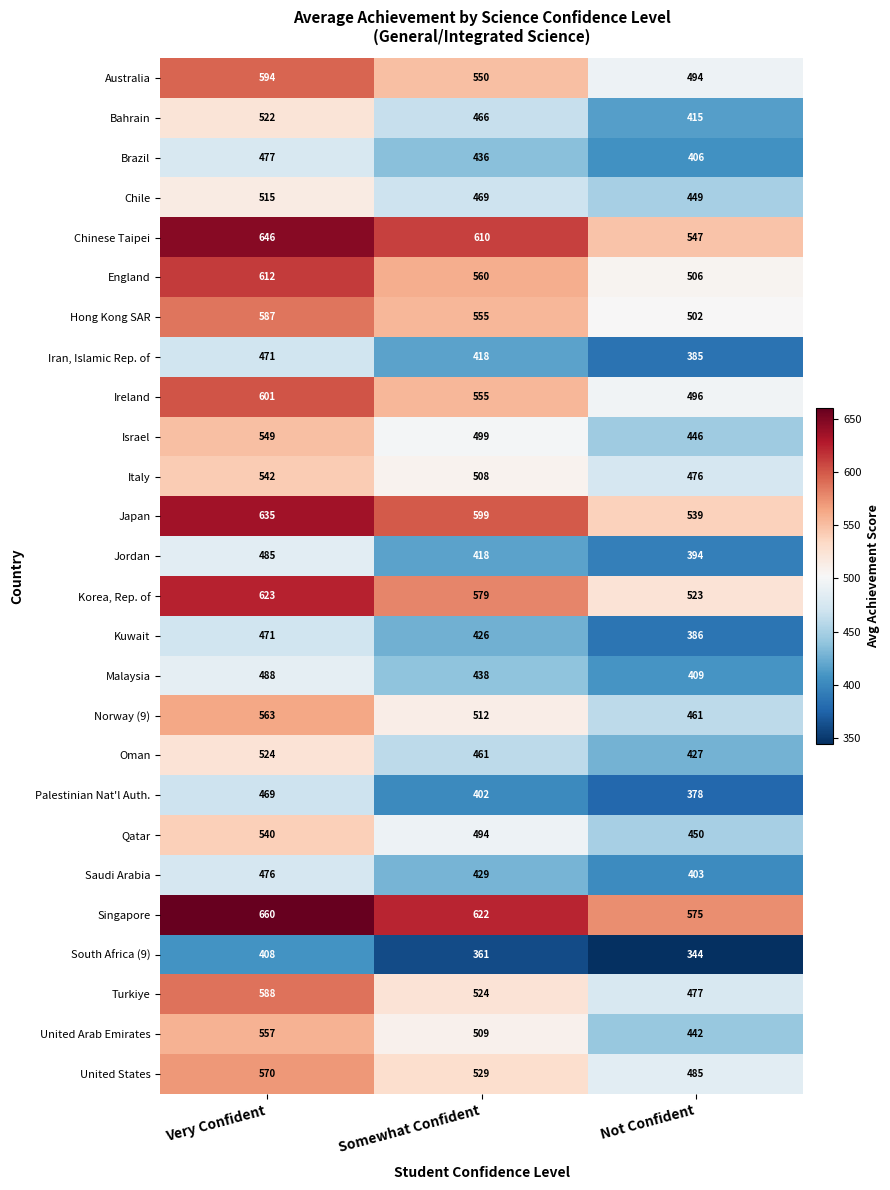

At which label does Bahrain first exceed 466?

Very Confident